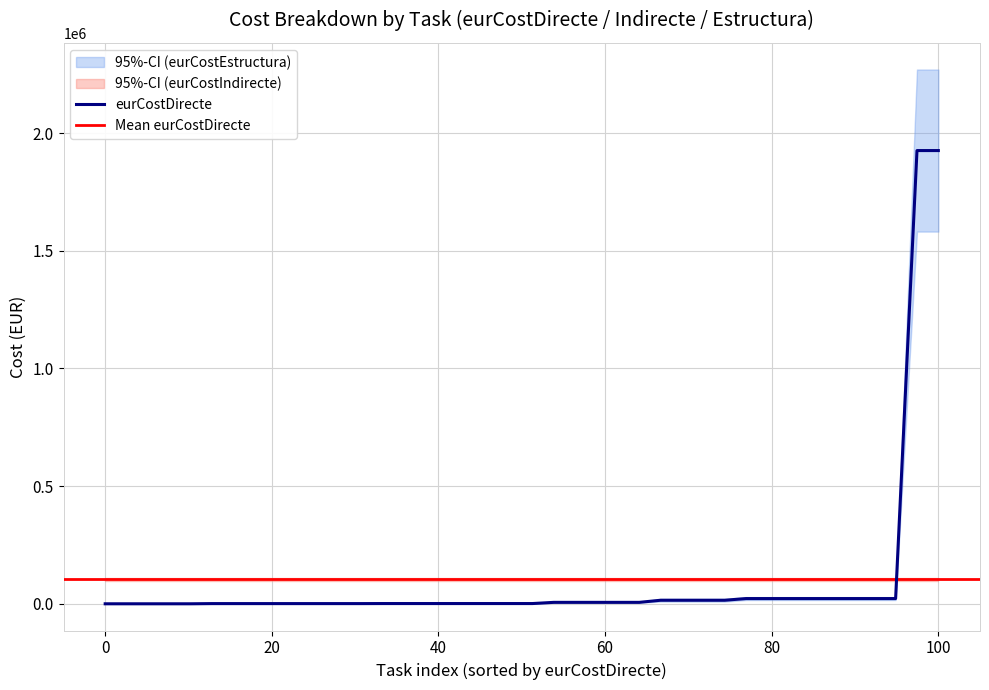

What is the average value of the eurCostEstructura series?

14508.6